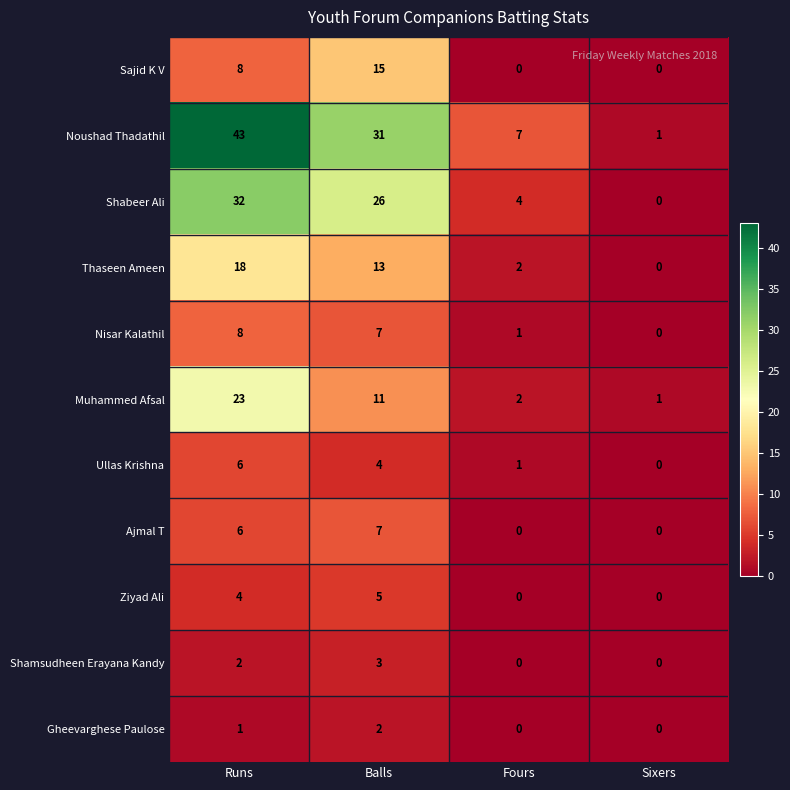

What is the sum of all Ullas Krishna values?

11